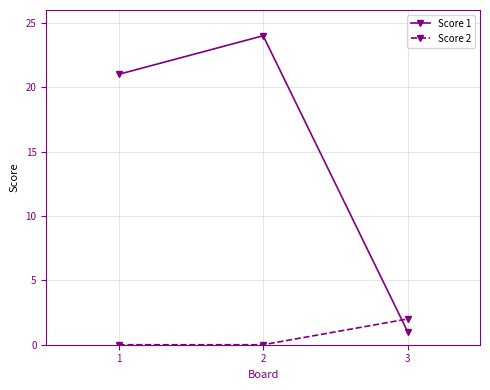

The value of Score 2 at 1 is 0. True or false?

True